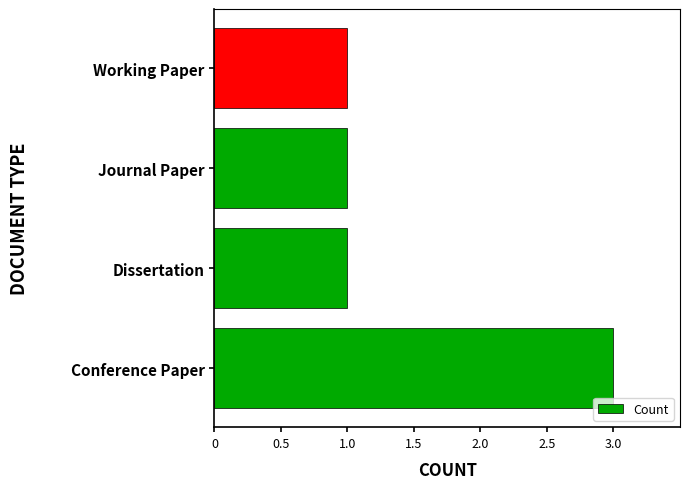

The chart shows a value of 1 at Journal Paper. True or false?

True